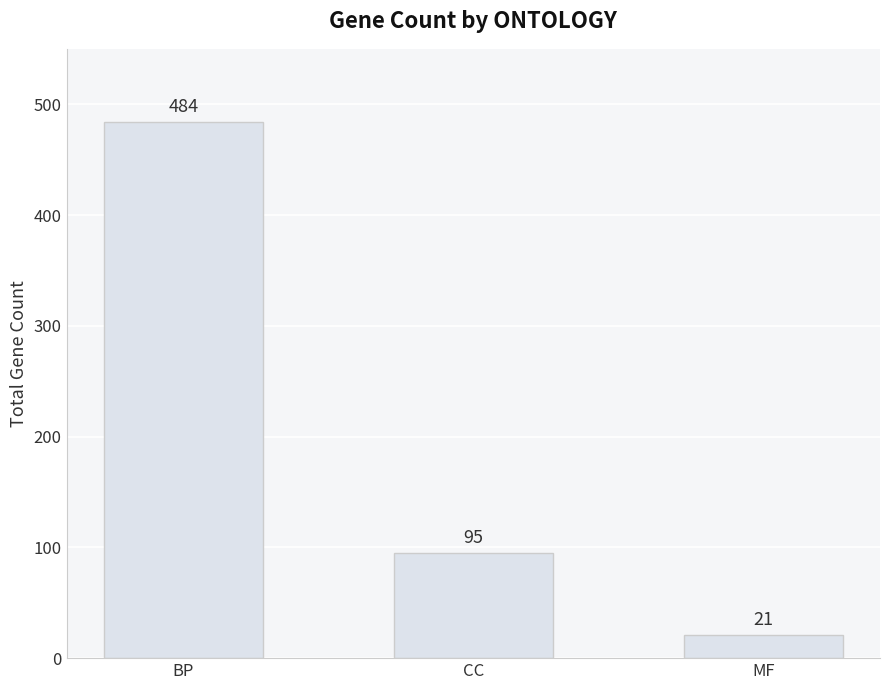

At which label is the value closest to 252?

CC